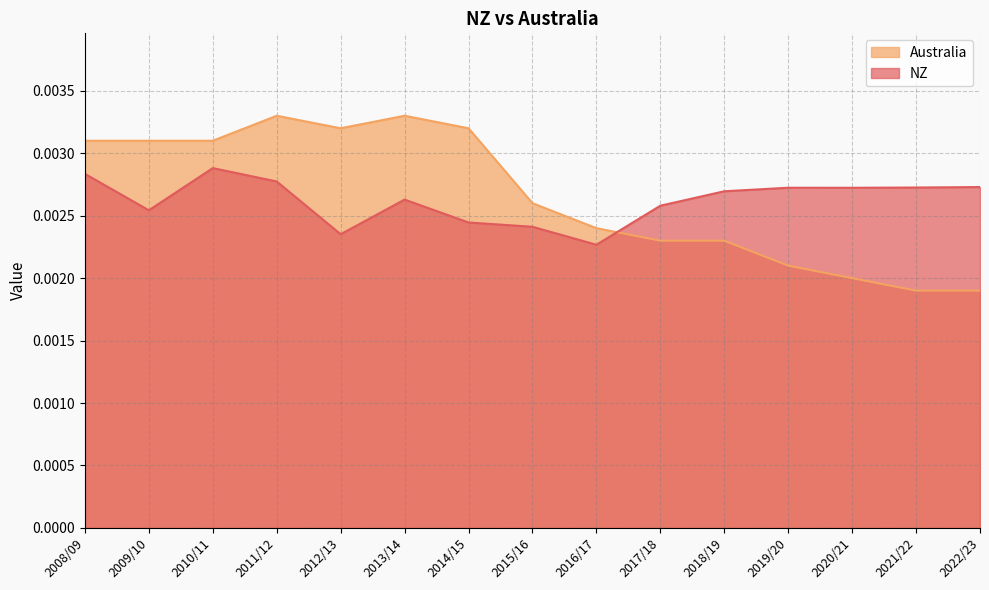

What is the label of the 1st point from the right?

2022/23